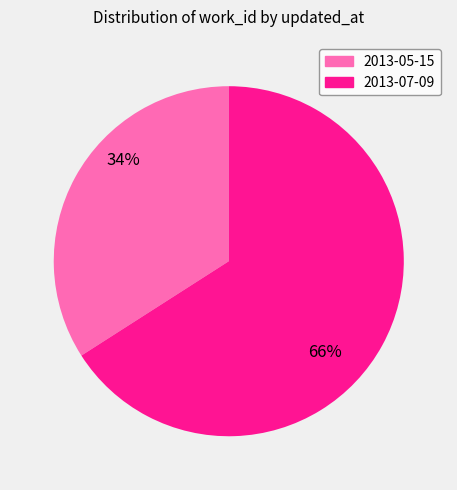

Which category accounts for the majority?

2013-07-09